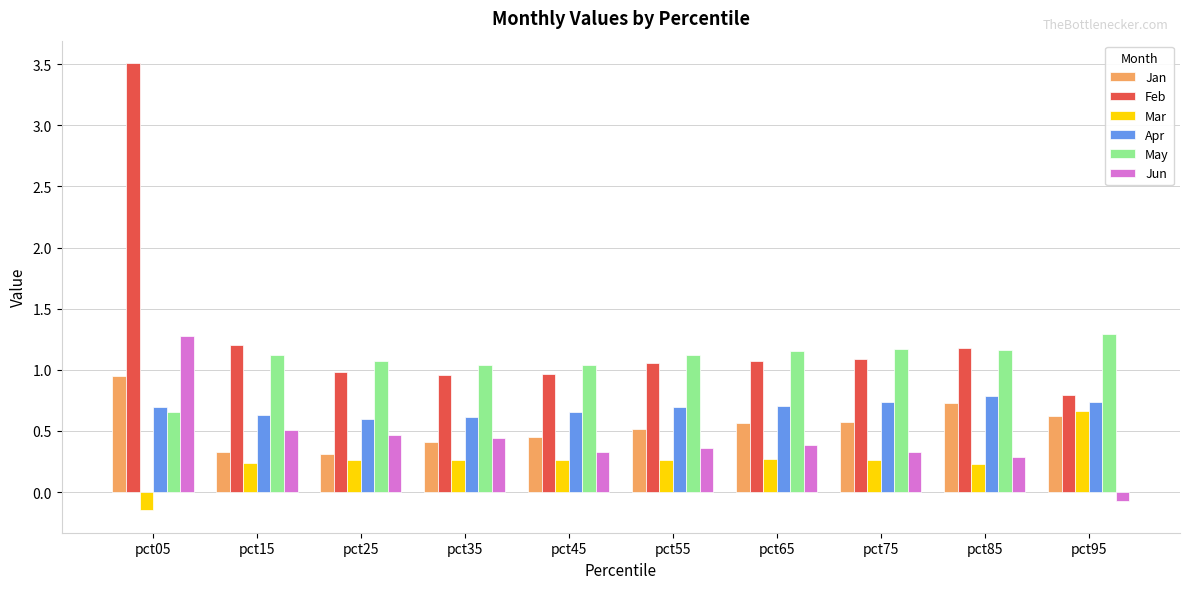

How many categories are shown in the chart?

10